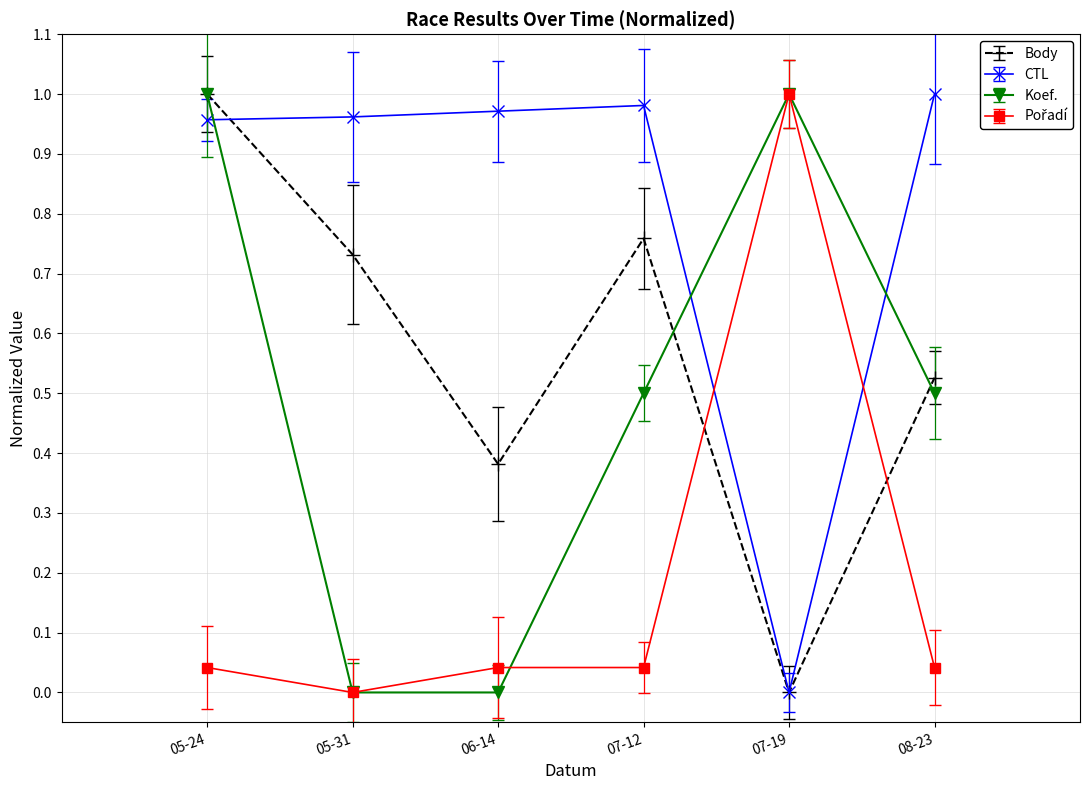

What position from the right is 07-12?

3